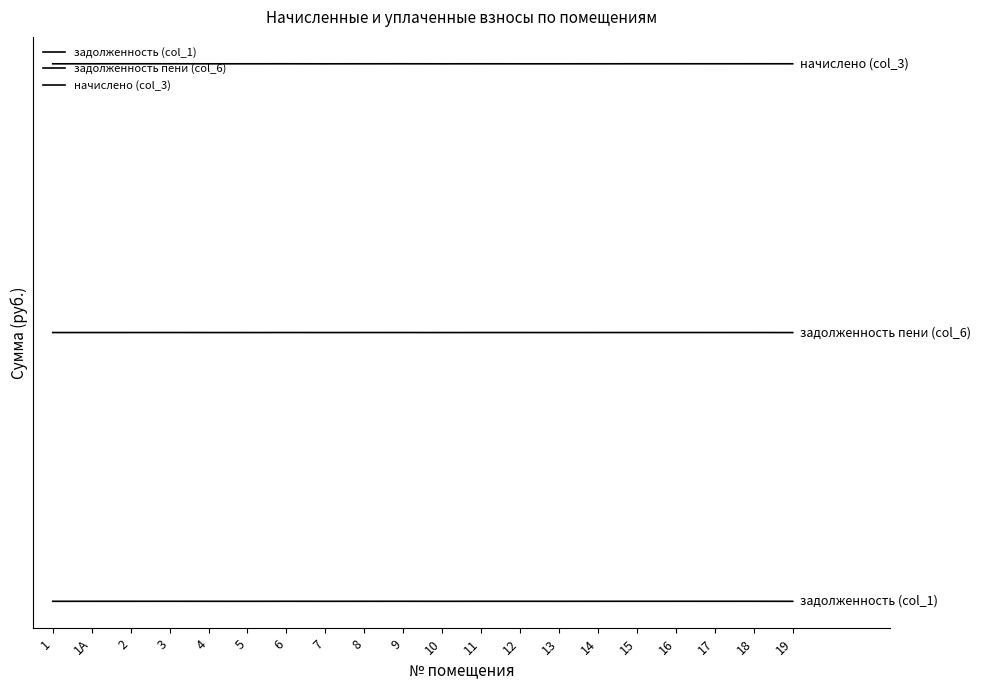

What is the value of the задолженность пени (col_6) point at the 8th from the left?

6000.4